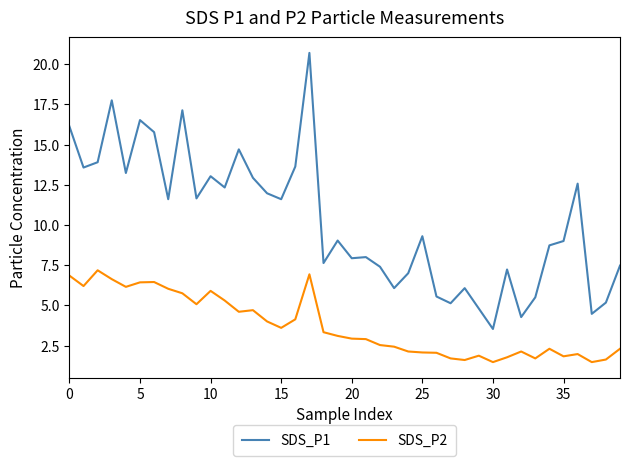

True or false: SDS_P2 and SDS_P1 cross at least once.

False